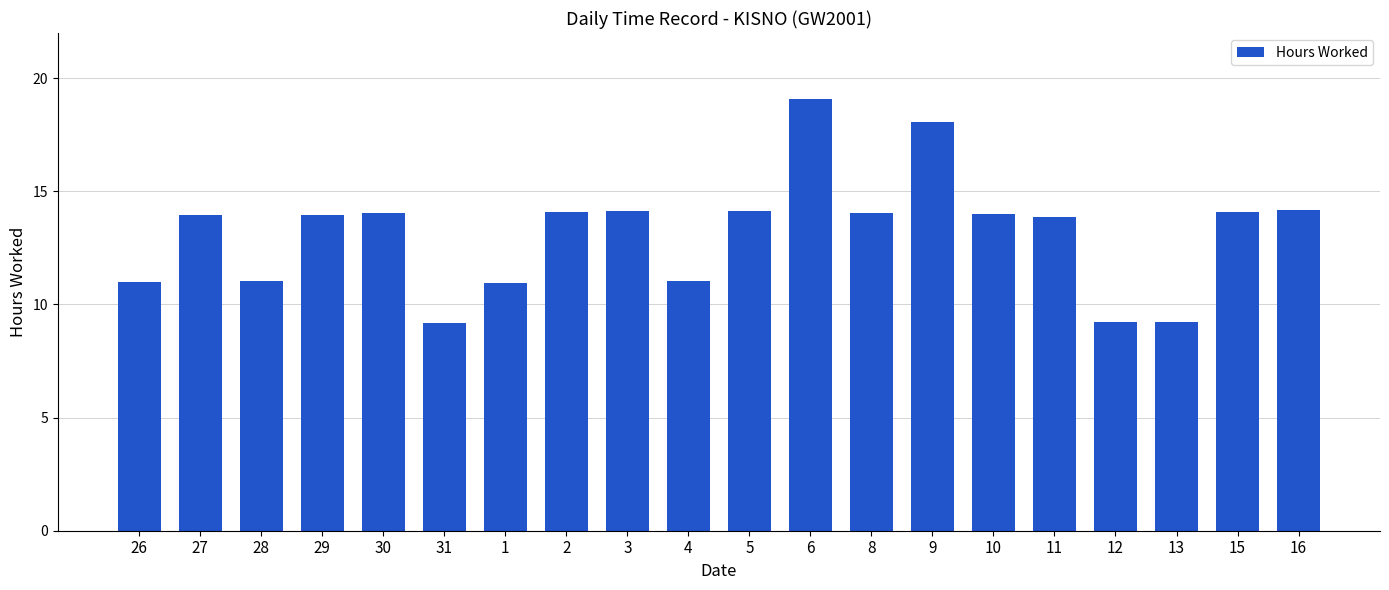

What is the change in value from 27 to 31?

-4.8